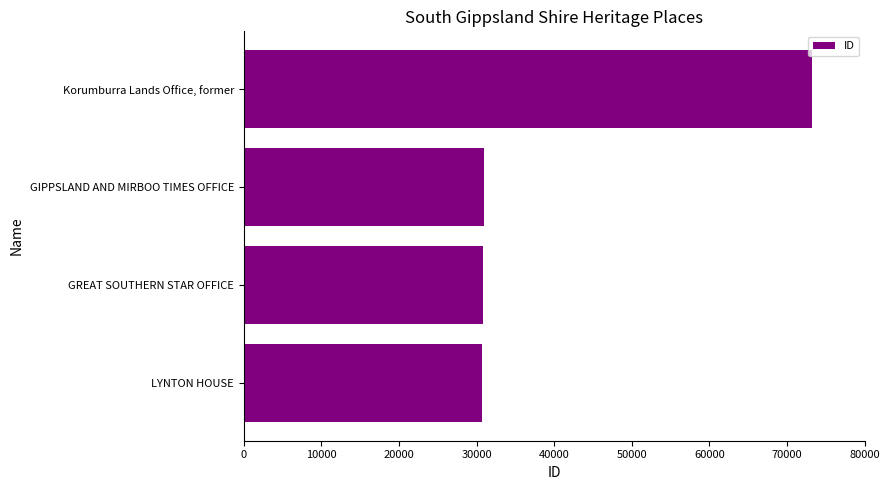

How many bars are there in total?

4